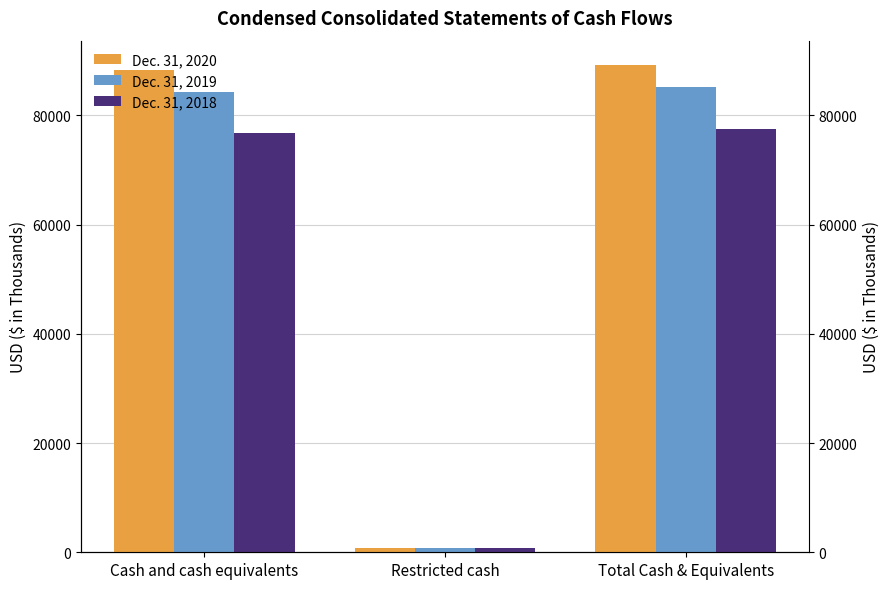

At how many categories does at least one series exceed 22275?

2